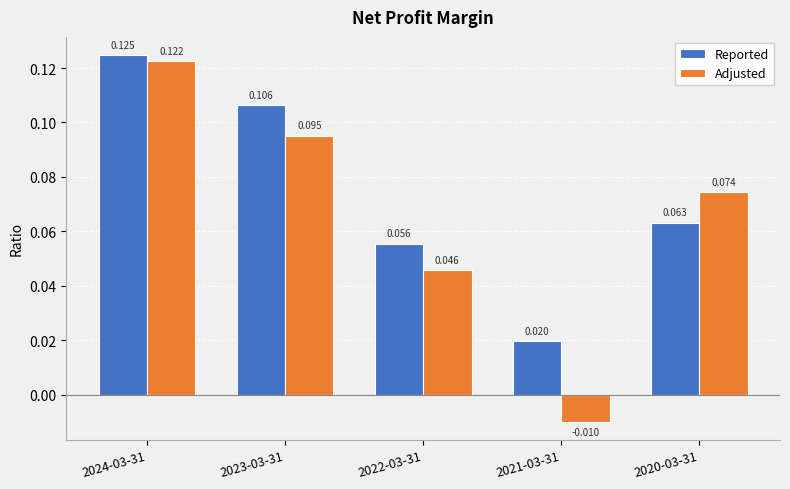

How many positive values does the Adjusted series have?

4